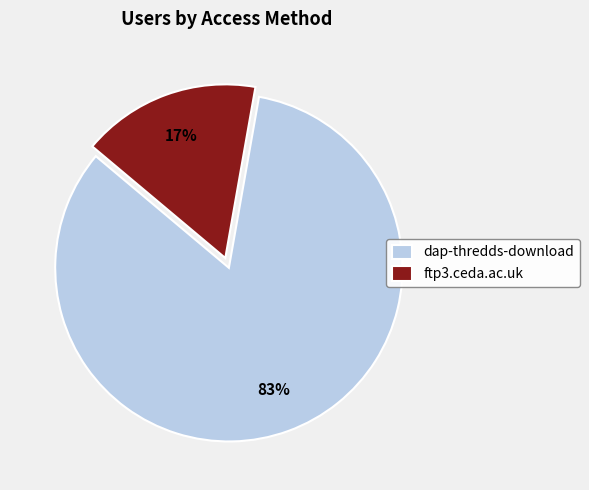

Between ftp3.ceda.ac.uk and dap-thredds-download, which is larger?

dap-thredds-download